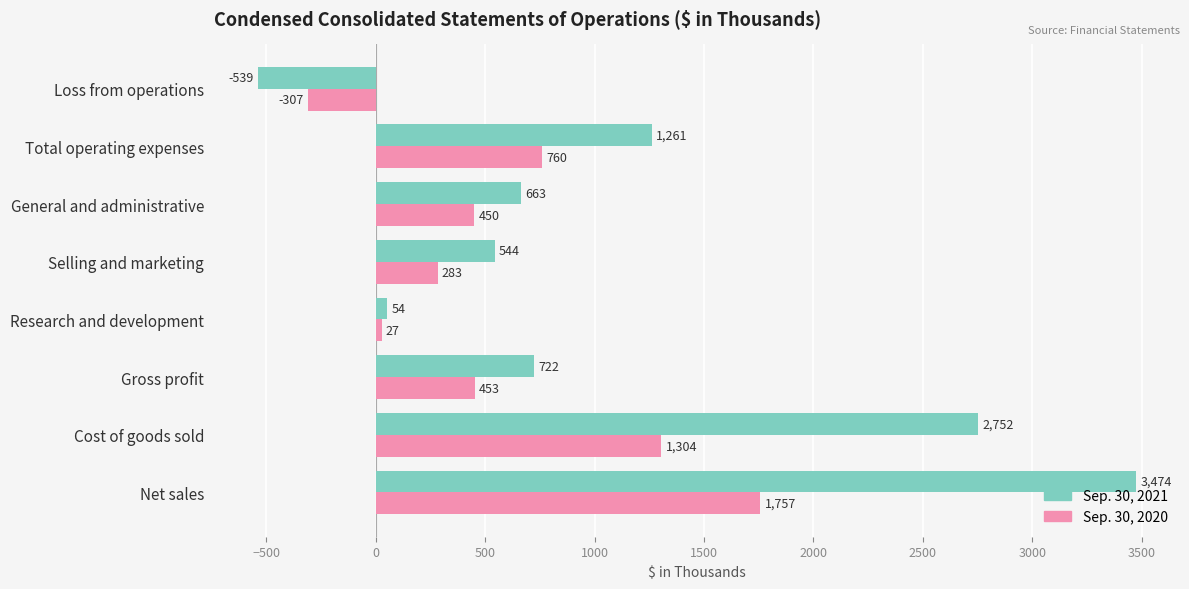

Which series changed the most between Gross profit and Research and development?

Sep. 30, 2021